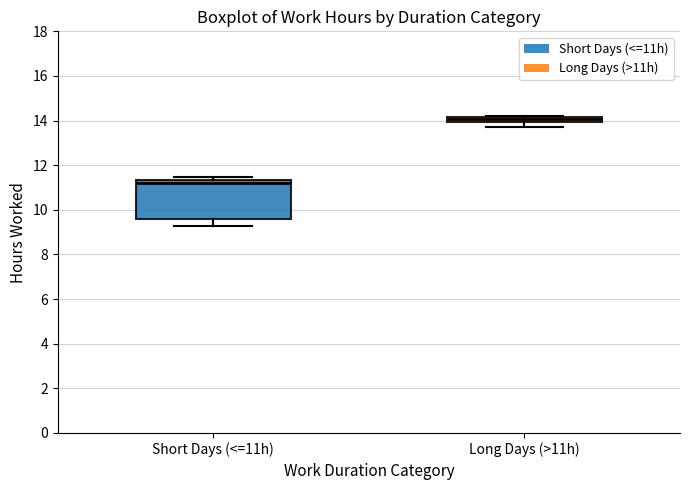

Which box's median line is the highest?

Long Days (>11h)